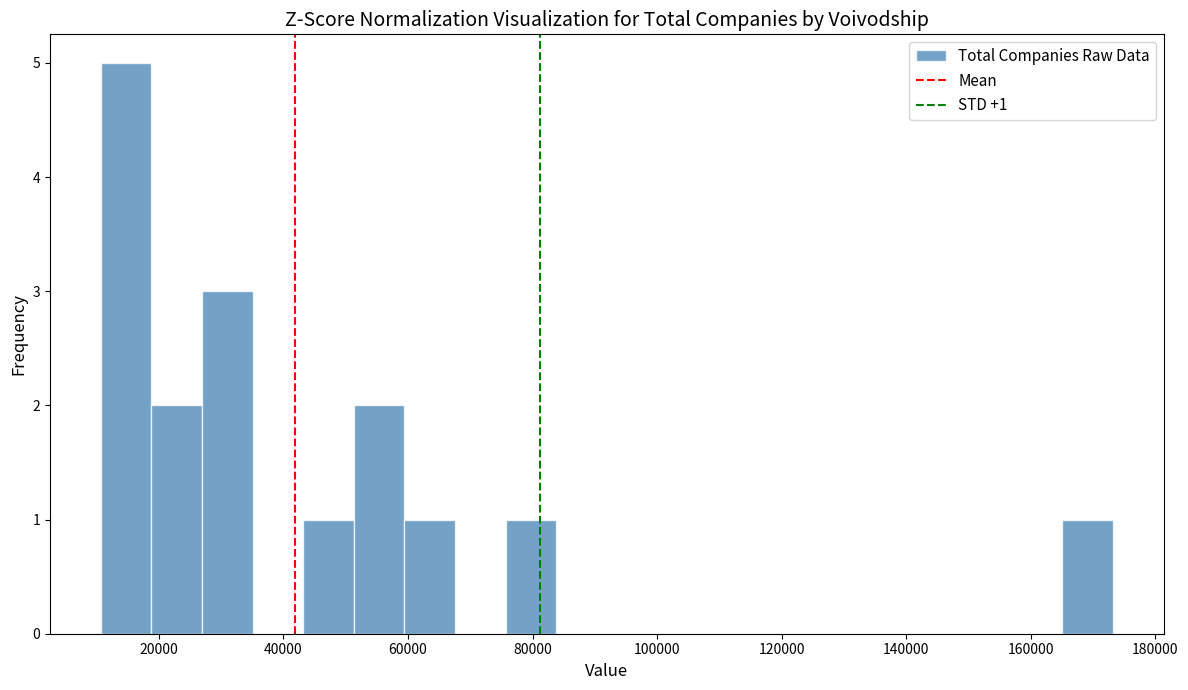

Over which range of the x-axis is the bar tallest?

10000 to 18000